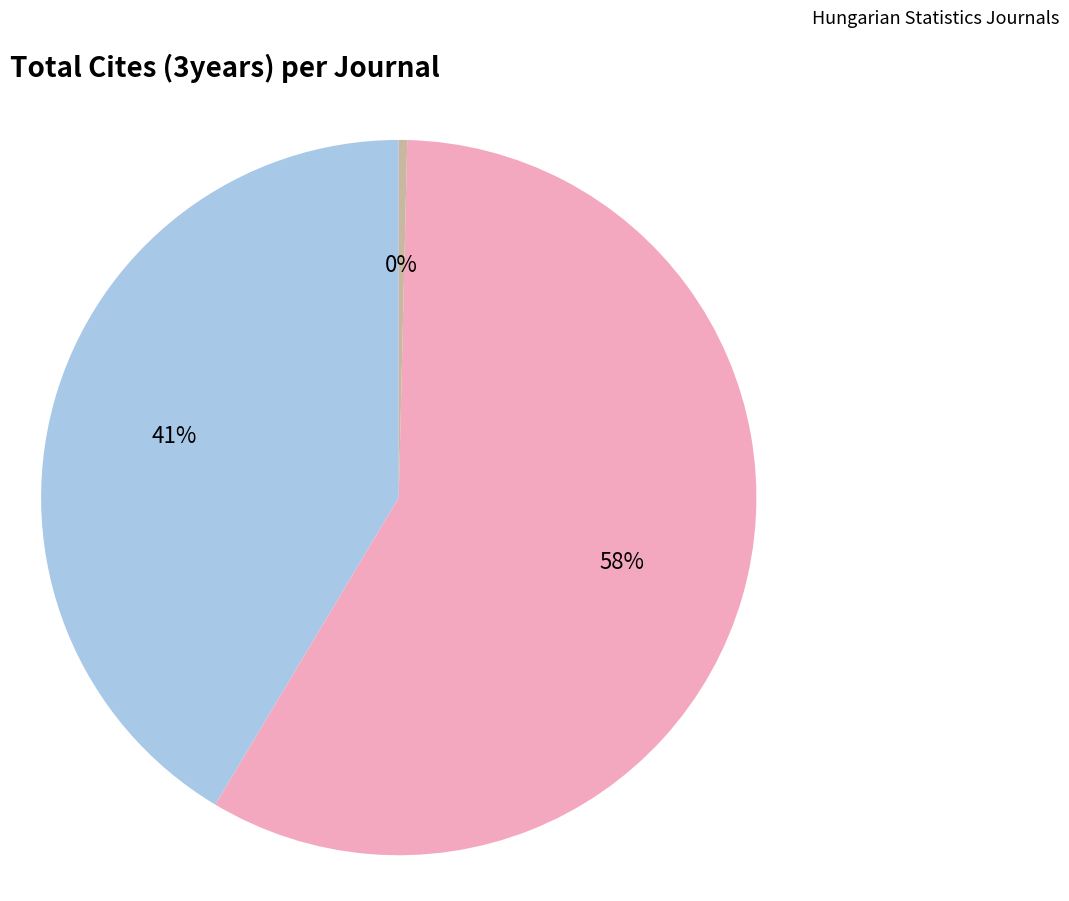

Rank the categories by value from highest to lowest.

Teruleti Statisztika, Regional Statistics, Statisztikai Szemle